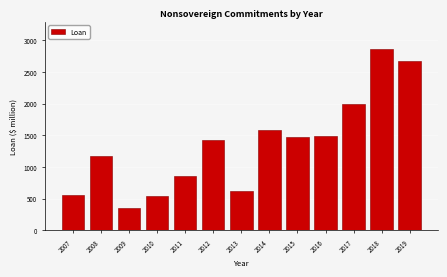

Reading right to left, extract all data points from this chart.

2019=2669.7	2018=2862.0	2017=1999.6	2016=1486.4	2015=1468.2	2014=1589.8	2013=620.8	2012=1429.5	2011=862.6	2010=547.3	2009=346.8	2008=1177.1	2007=560.8